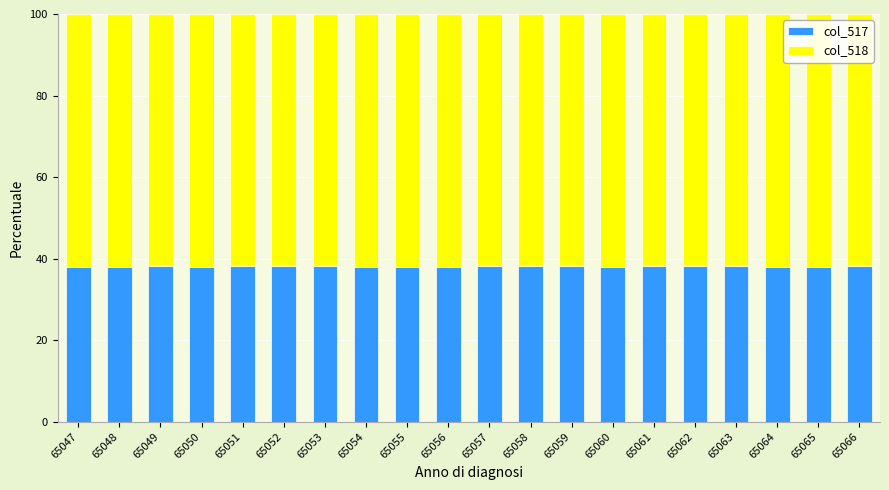

The value of col_517 at 65049 is 52.7. True or false?

False